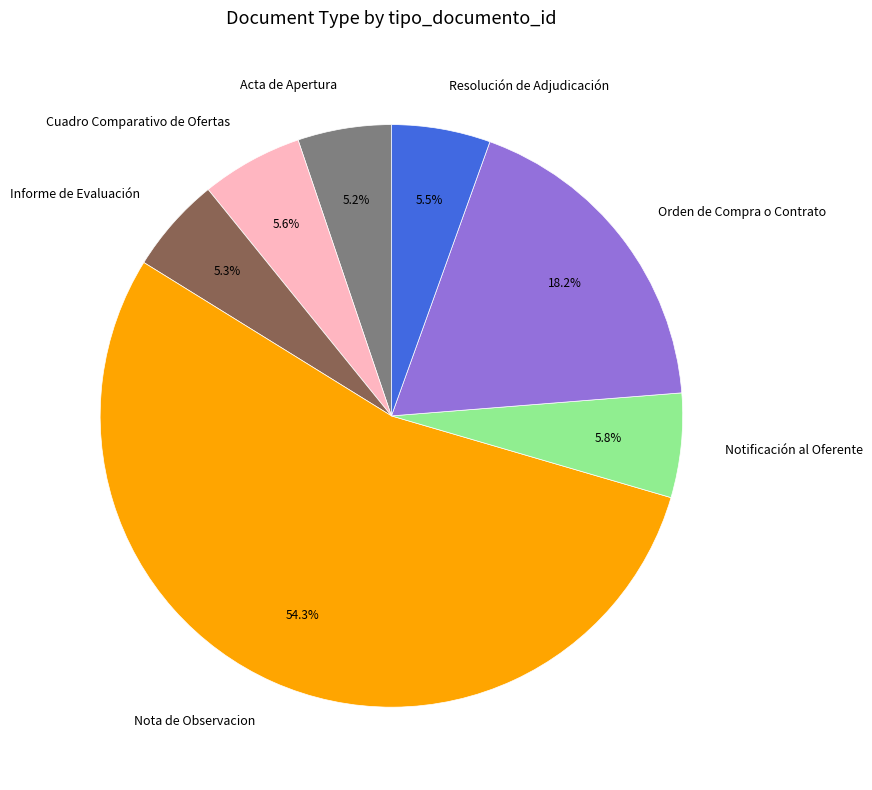

Which has a higher value, Acta de Apertura or Orden de Compra o Contrato?

Orden de Compra o Contrato